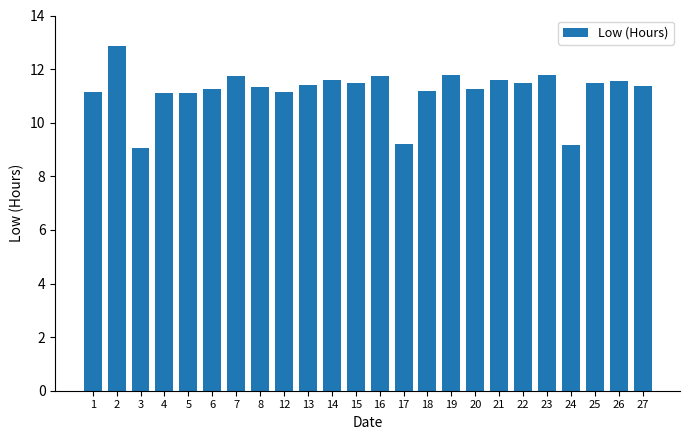

What is the value of the 21st bar from the left?

9.2